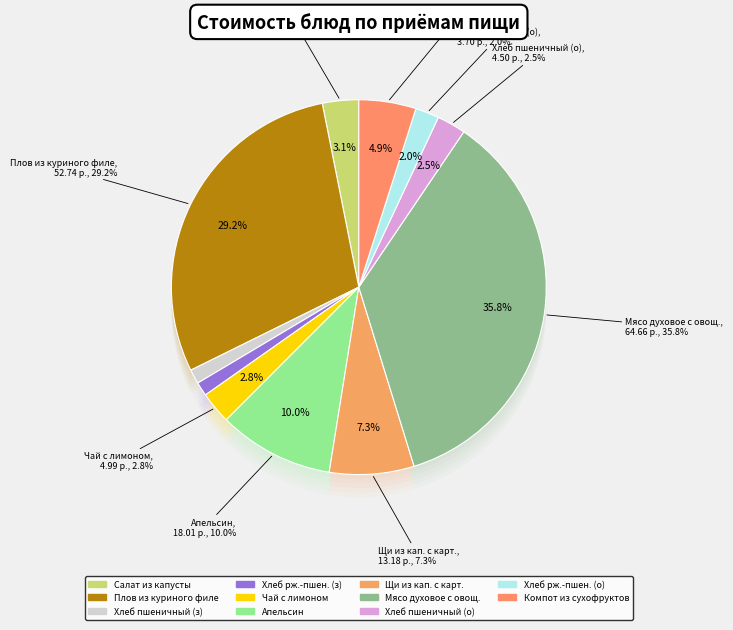

How many segments does this pie chart have?

11